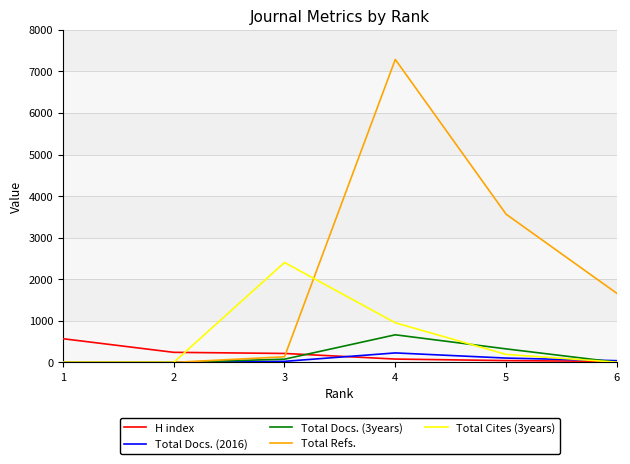

What is the highest value of the Total Refs. series?

7289